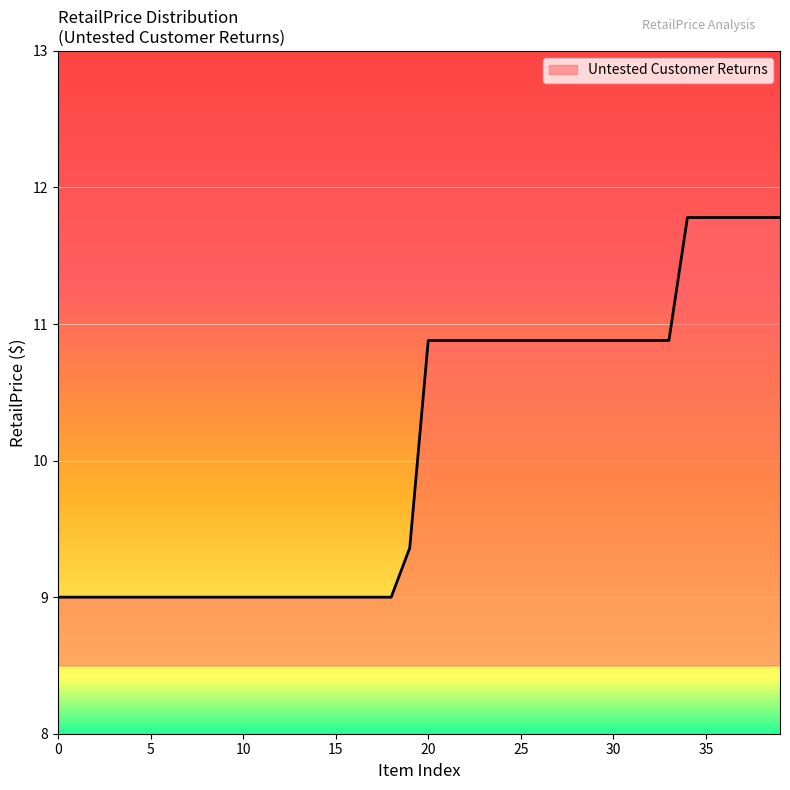

What is the difference between the maximum and minimum values?

2.8